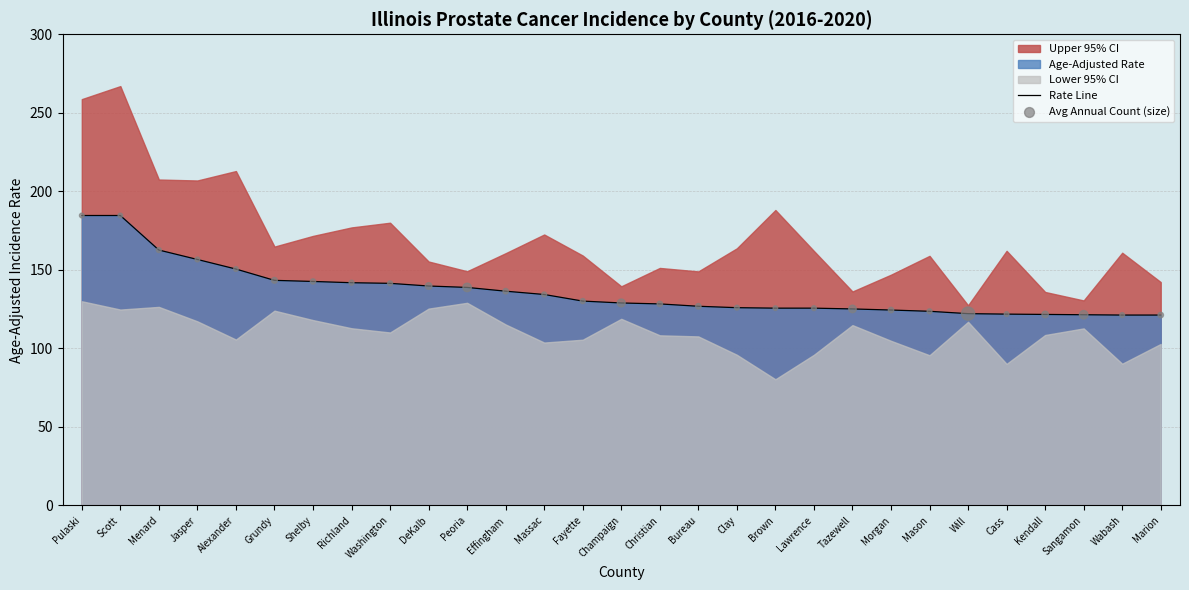

Which series contains the lowest Y value?

Rate Line